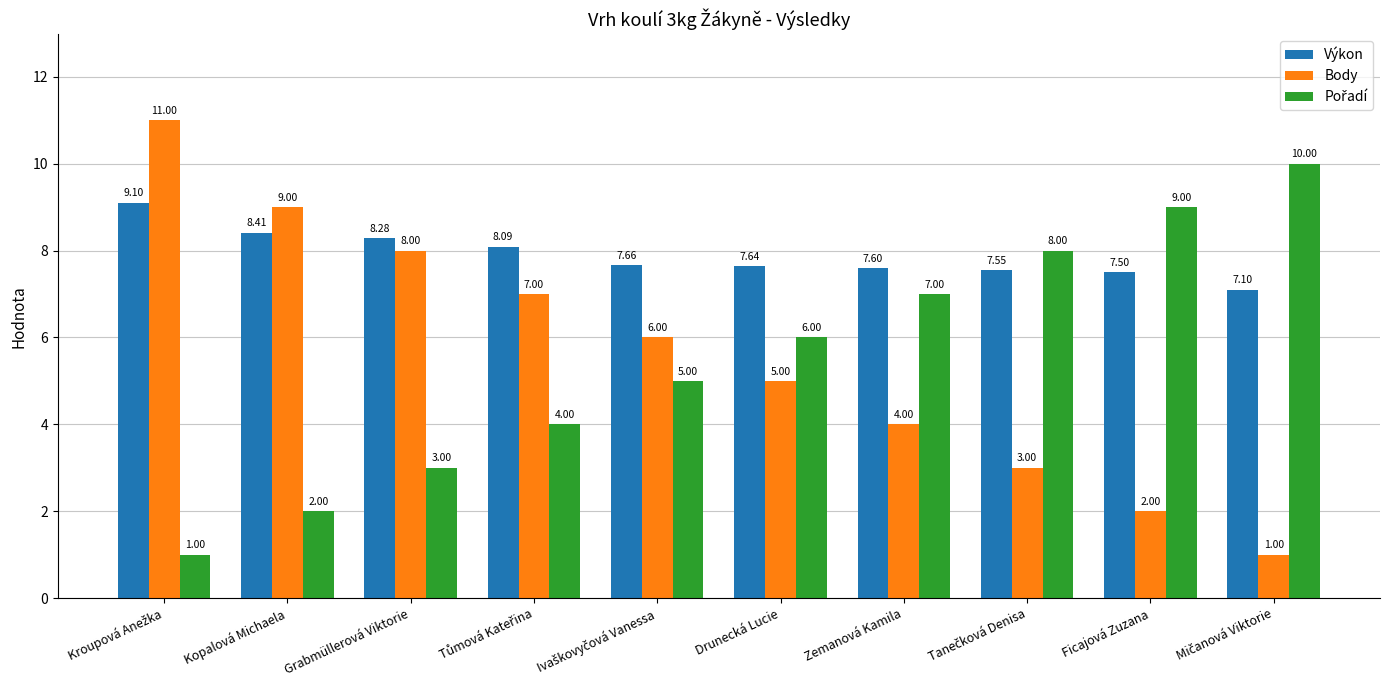

What is the spread (max minus min) of values at Grabmüllerová Viktorie?

5.3